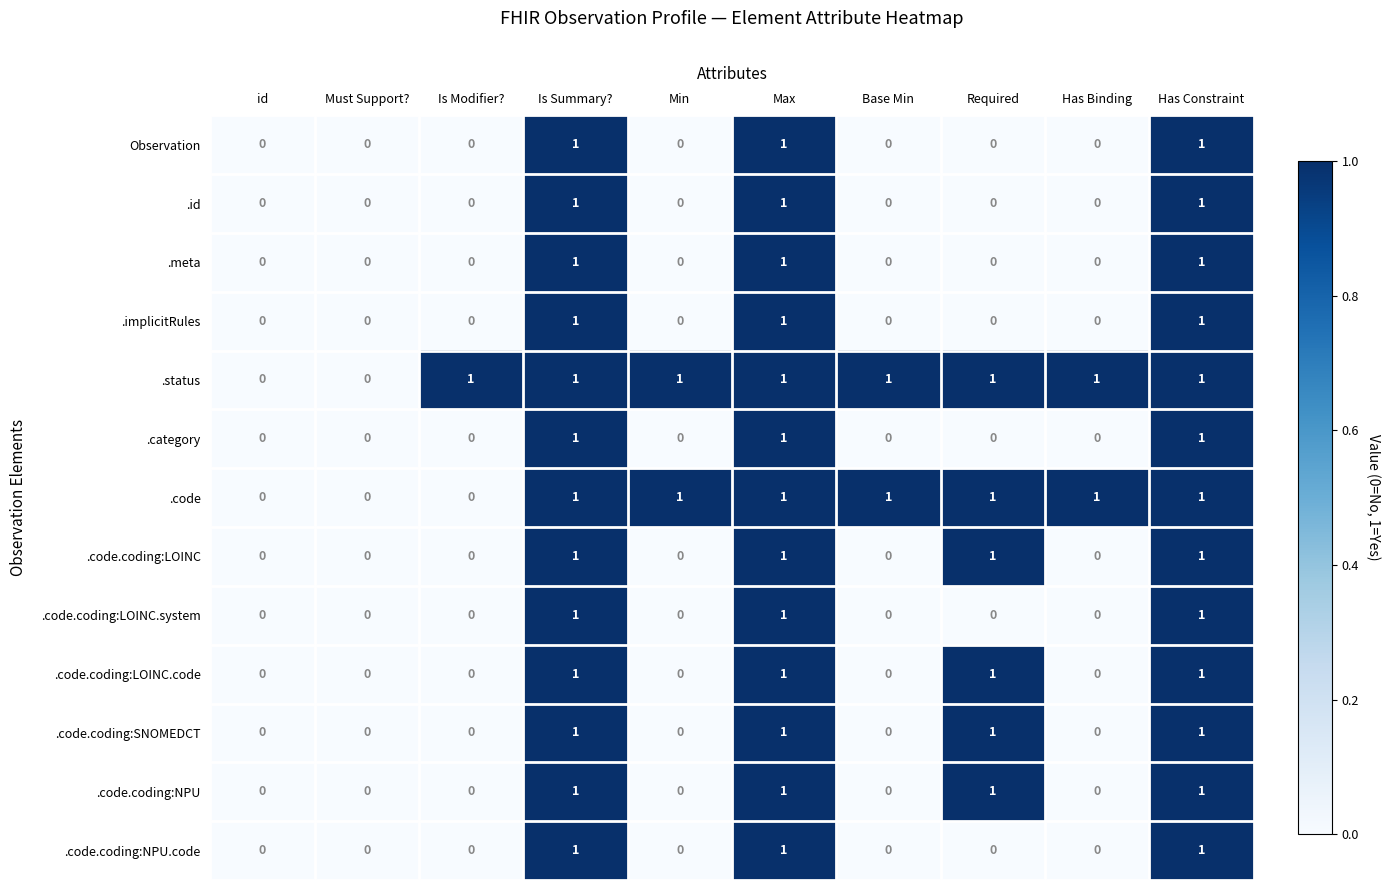

How many values in .code.coding:LOINC.code are above zero?

4